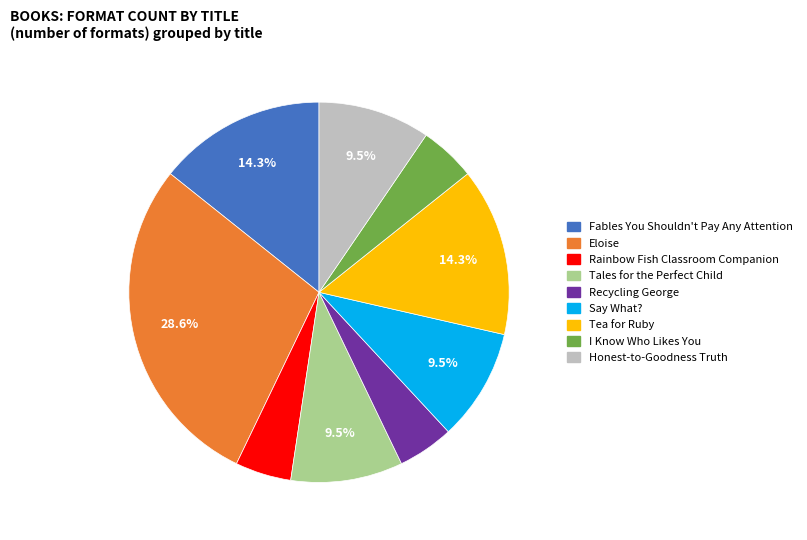

How many slices are in this pie chart?

9